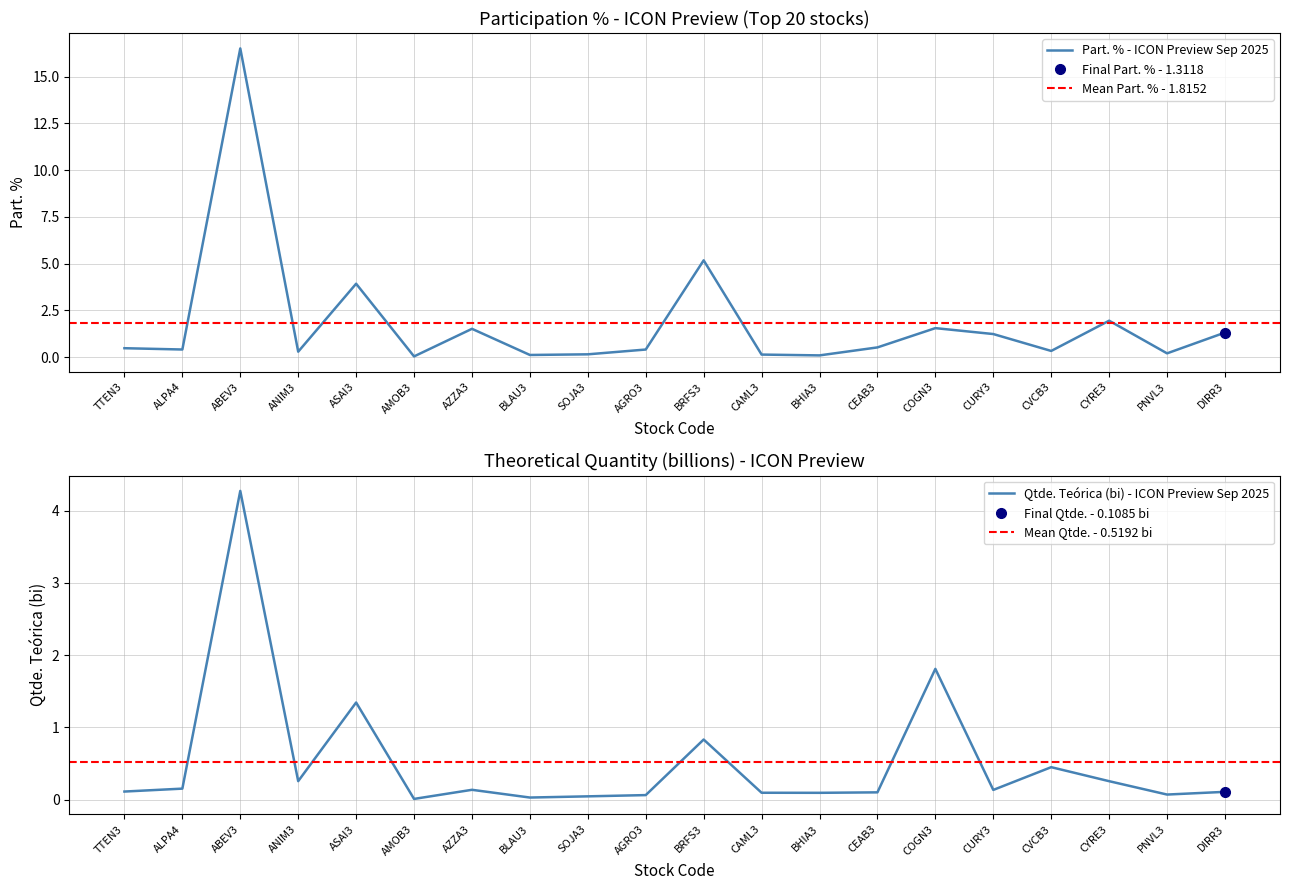

True or false: Part. % - ICON Preview Sep 2025 has a value of 0.0 at AMOB3.

True